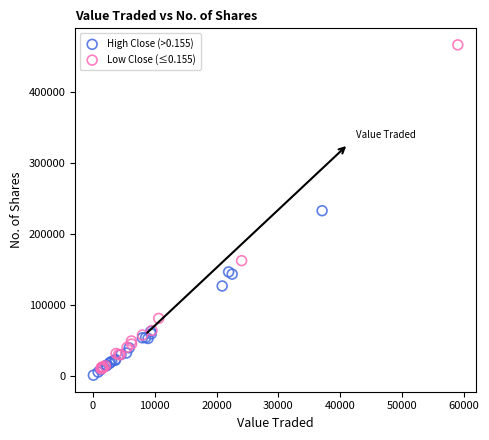

Which series has the largest Y range (max minus min)?

Low Close (≤0.155)